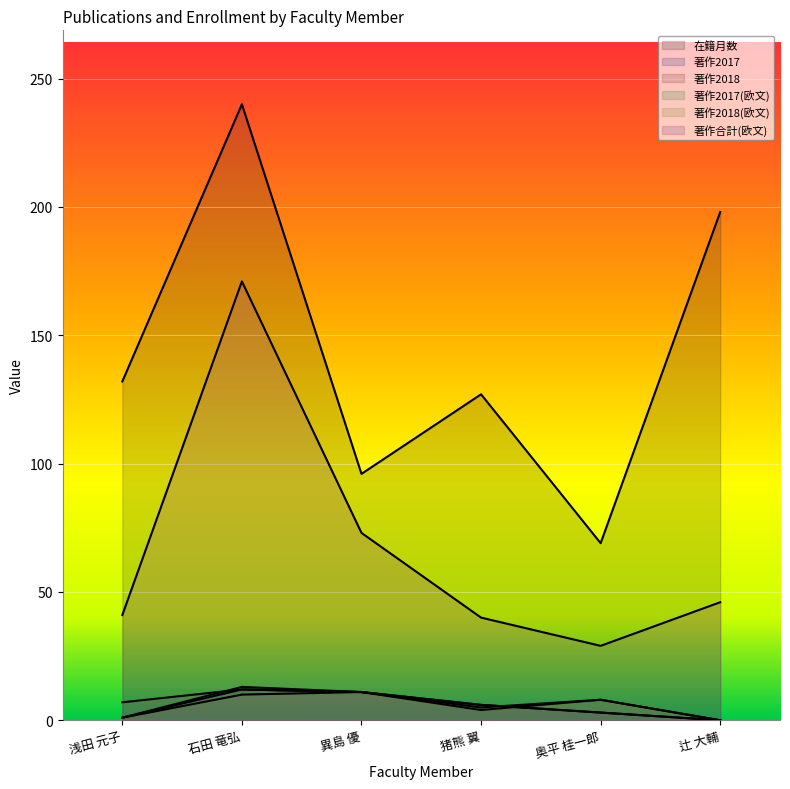

What is the maximum value for 在籍月数?

240